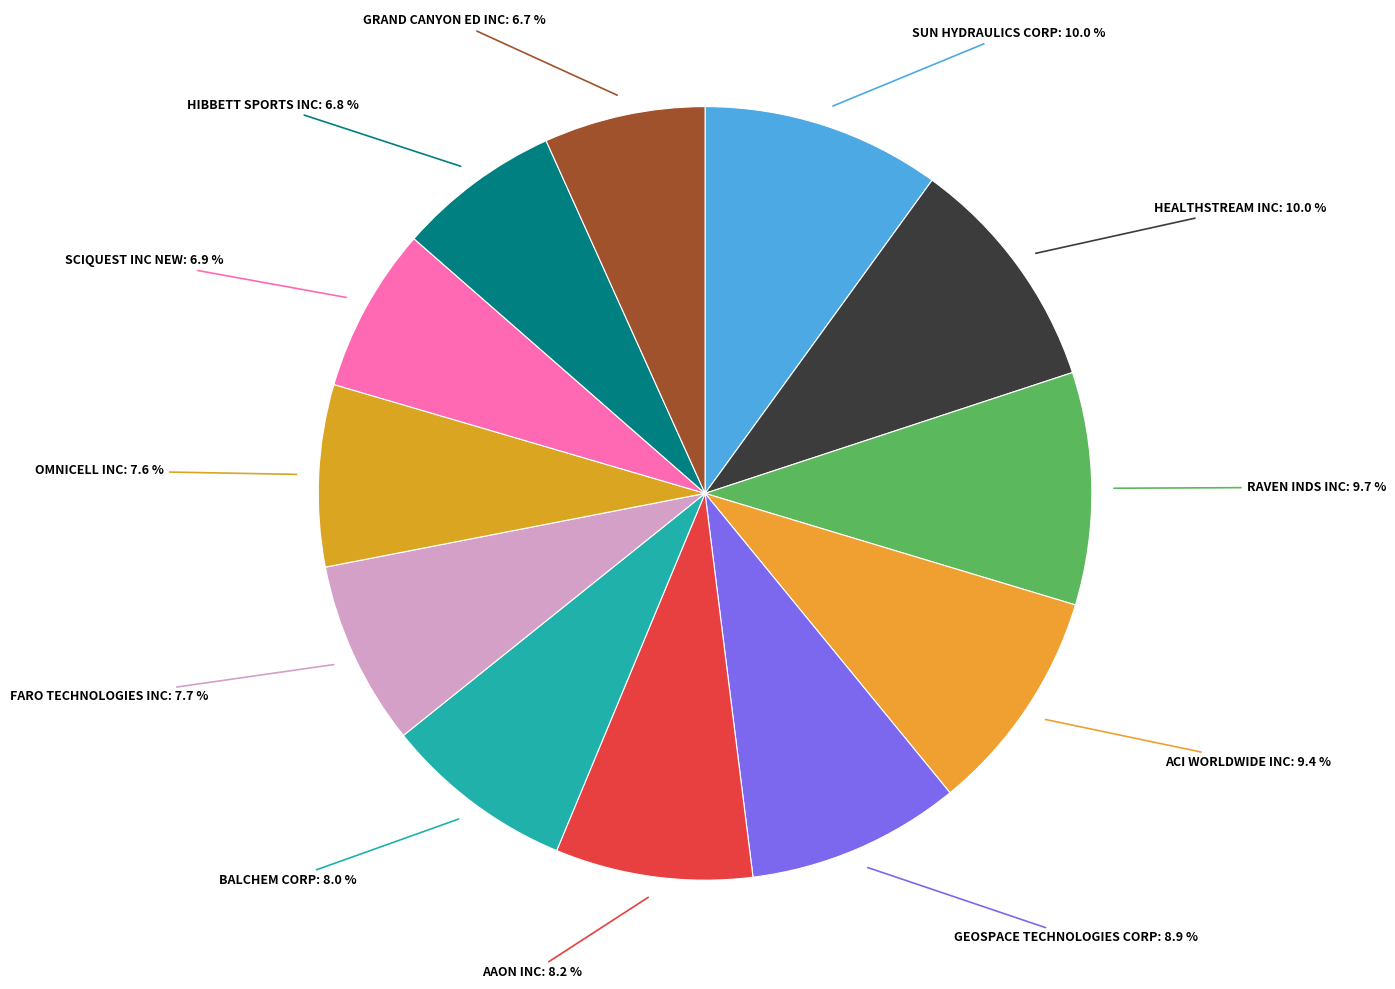

What percentage is the BALCHEM CORP slice, to the nearest percent?

8%